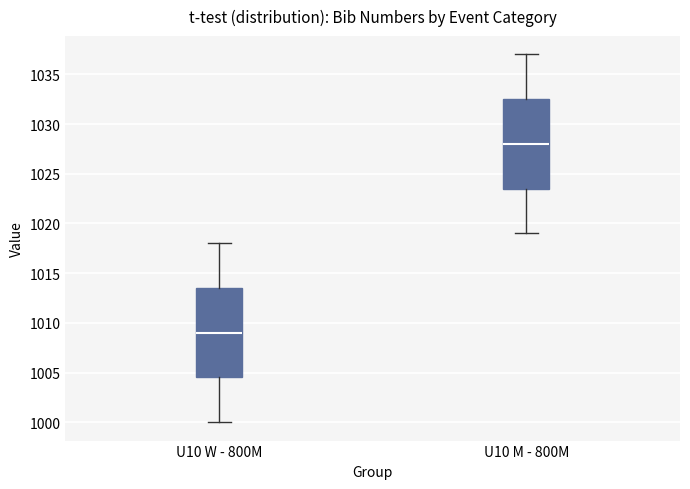

Where does the lower whisker of the box for U10 M - 800M end on the y-axis? The values are not printed on the chart, so give them approximately, as read against the axis.

1019.0